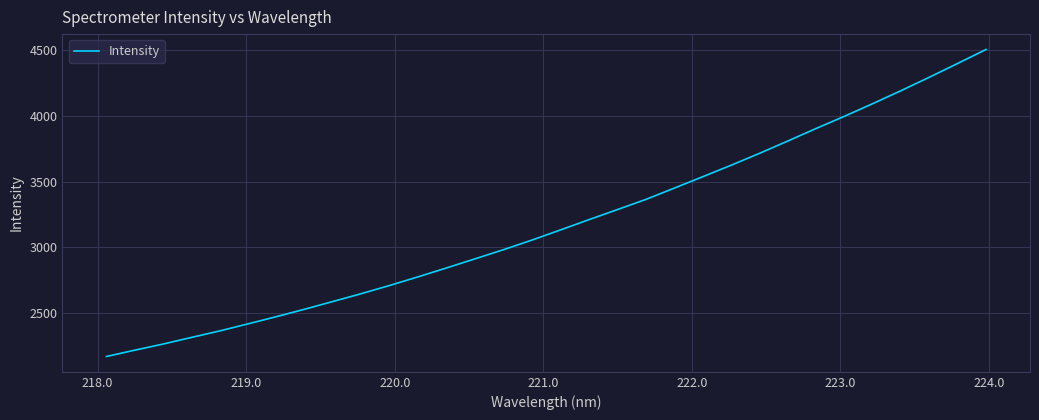

What is the maximum value shown in the chart?

4506.4